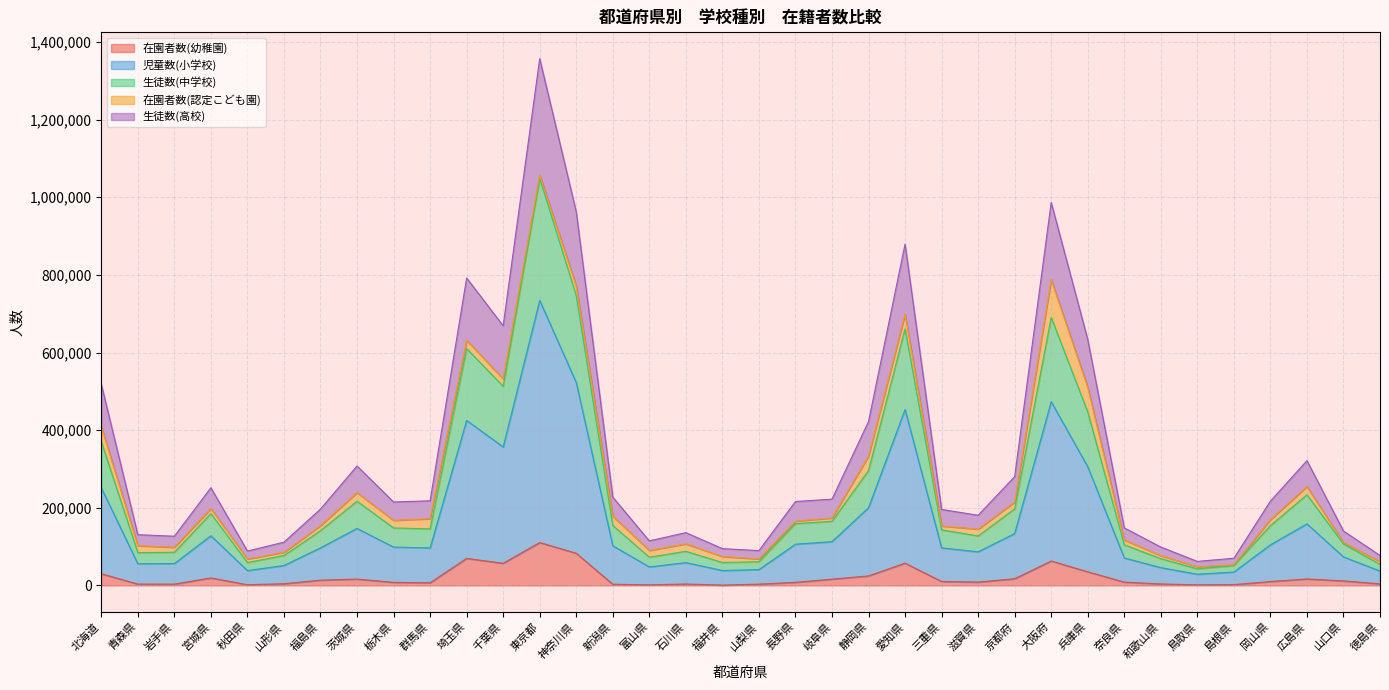

Which category has the lowest value across all series?

福井県